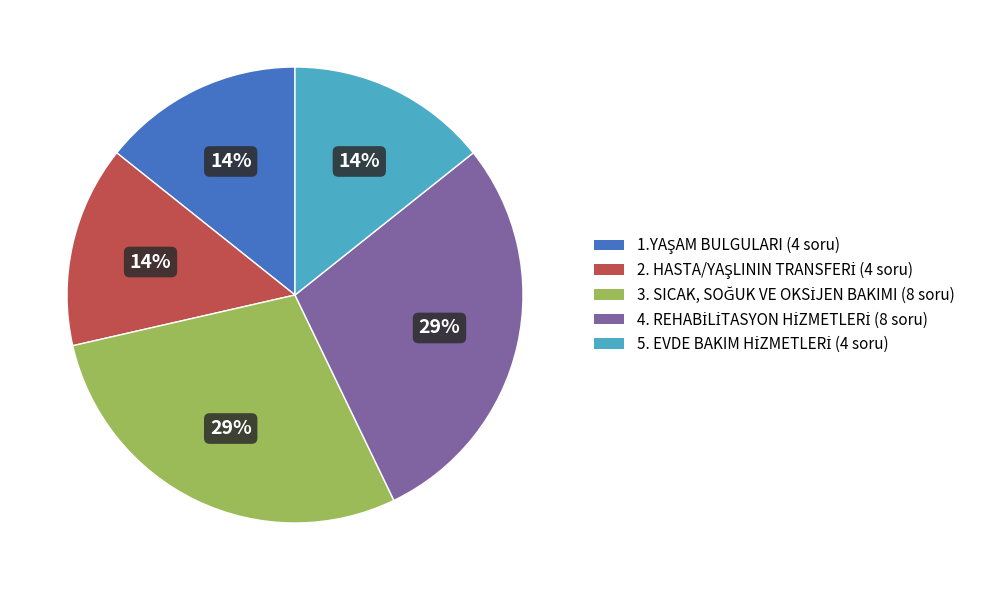

To the nearest percent, what is the average slice percentage?

20%